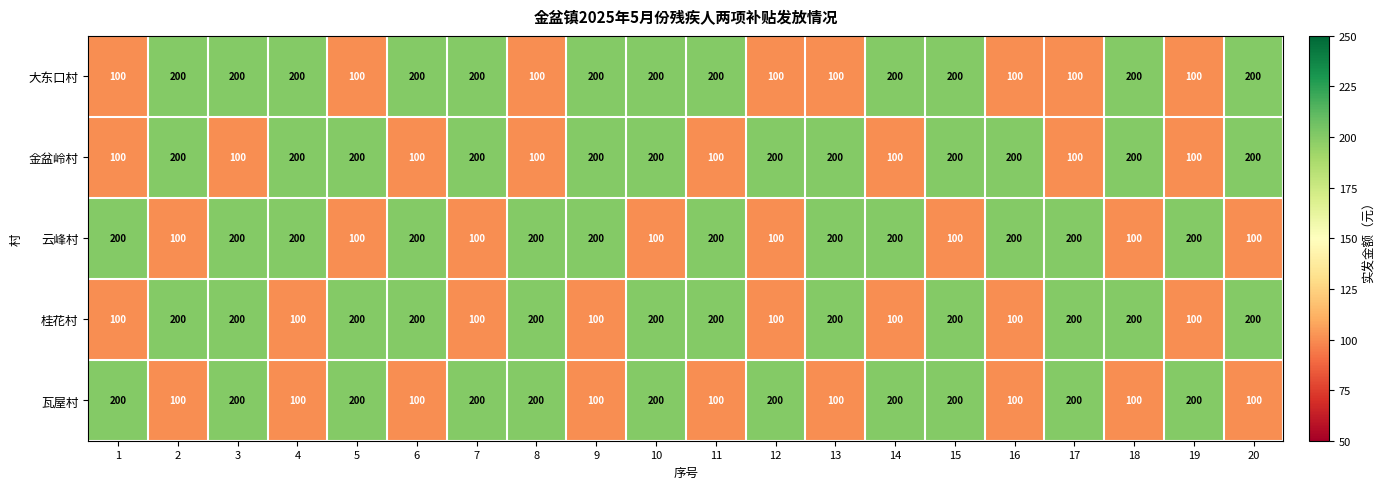

What is the minimum value for 金盆岭村?

100